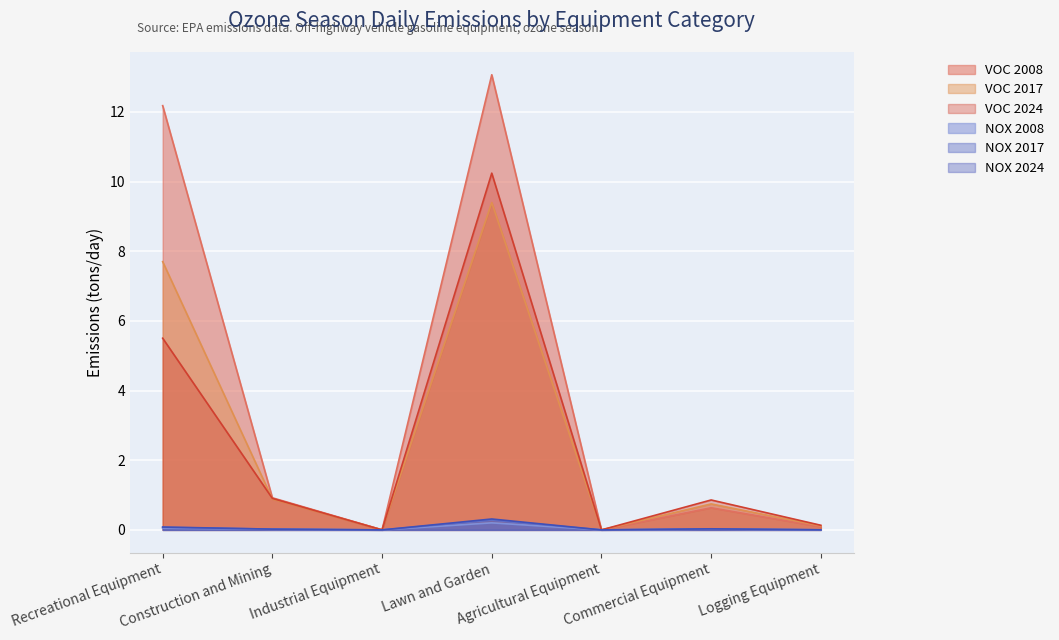

The NOX 2024 series shows 0.0 at Logging Equipment. True or false?

True